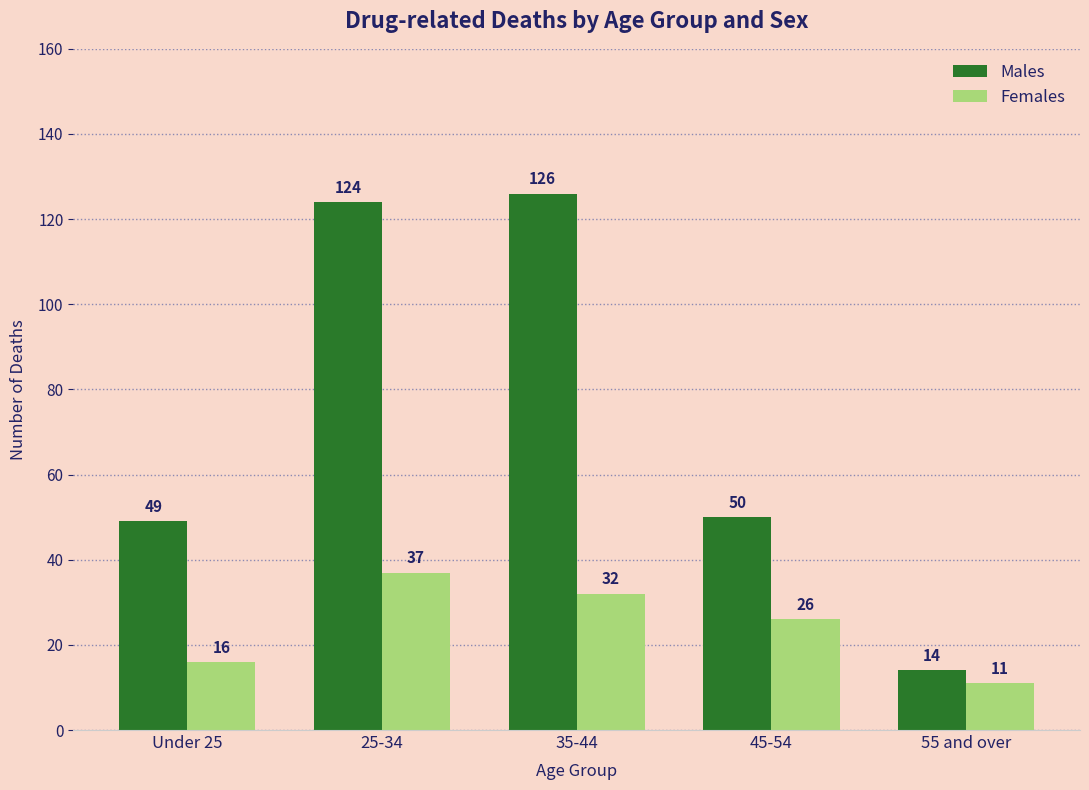

What is the maximum value for Males?

126